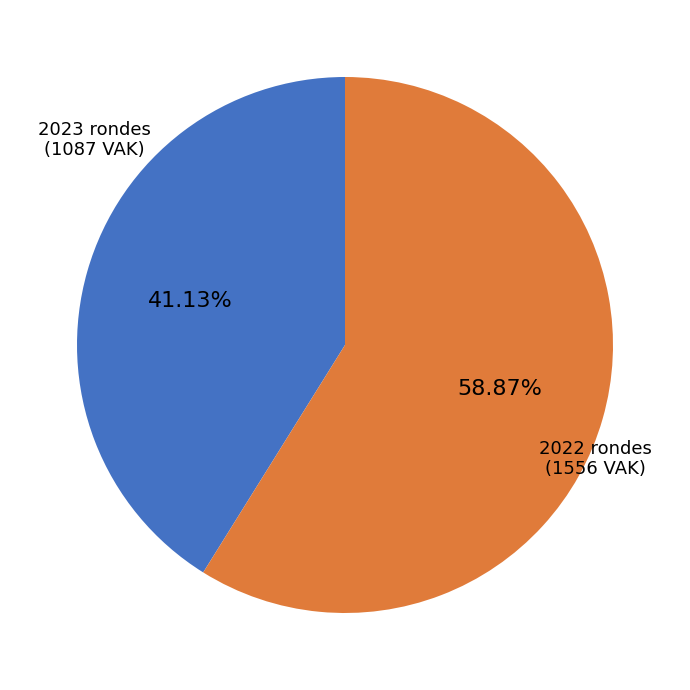

Between 2022 rondes and 2023 rondes, which is larger?

2022 rondes